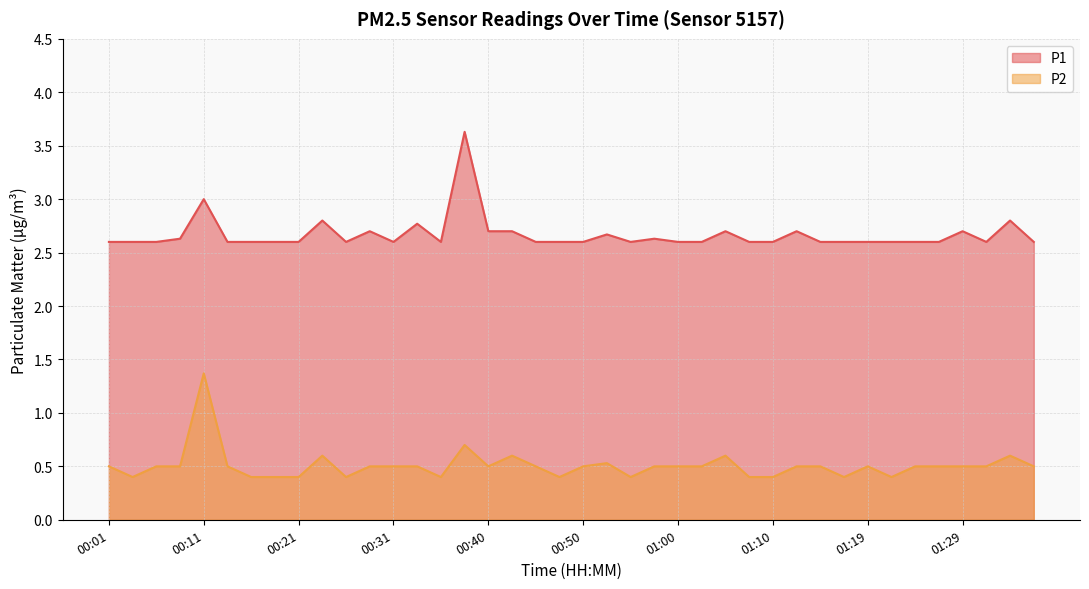

What is the difference between the P2 values at 01:15 and 01:34?

0.1